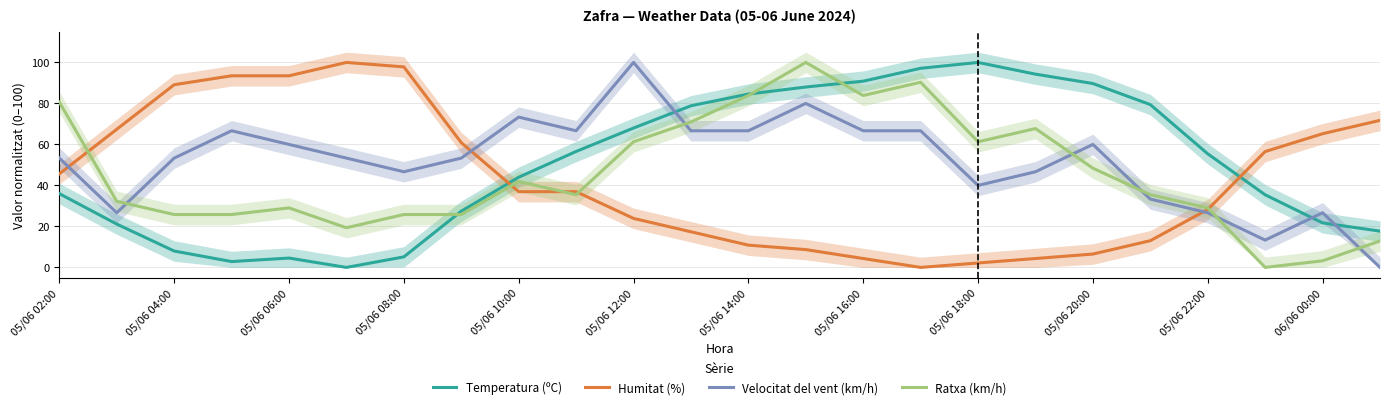

What is the difference between the maximum and minimum values in the Ratxa (km/h) series?

100.0